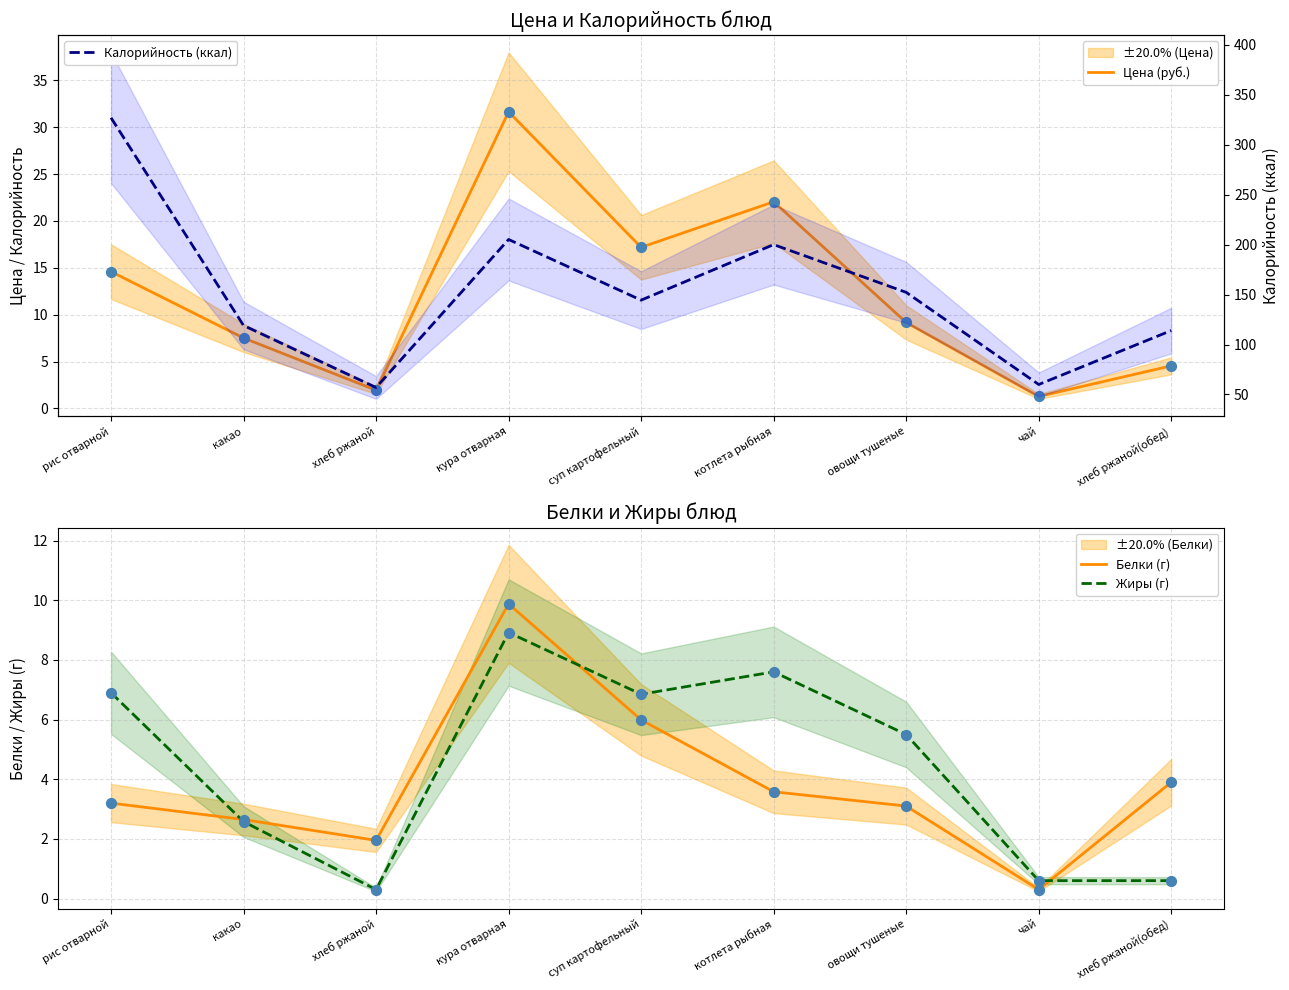

Which series has the largest total across all categories?

Калорийность (ккал)